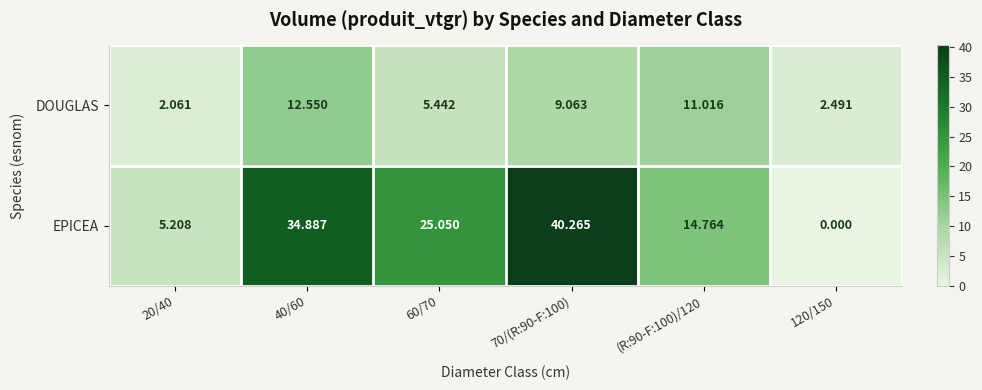

Which series has the largest range (max minus min)?

EPICEA